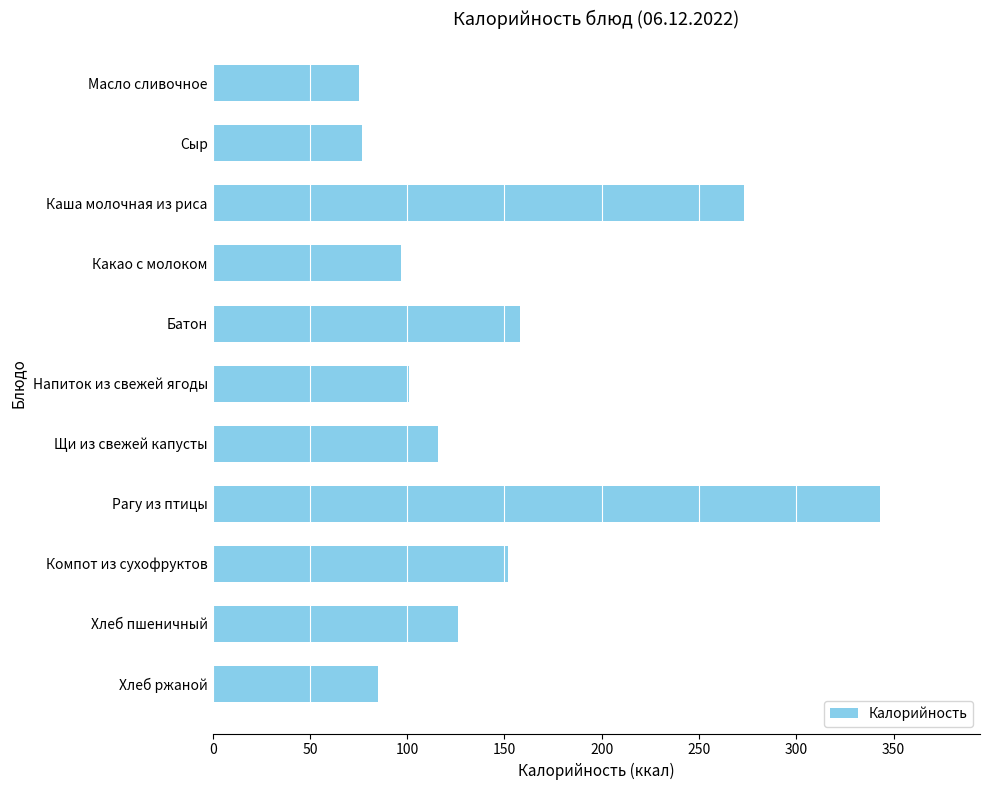

What is the difference between the maximum and minimum values?

268